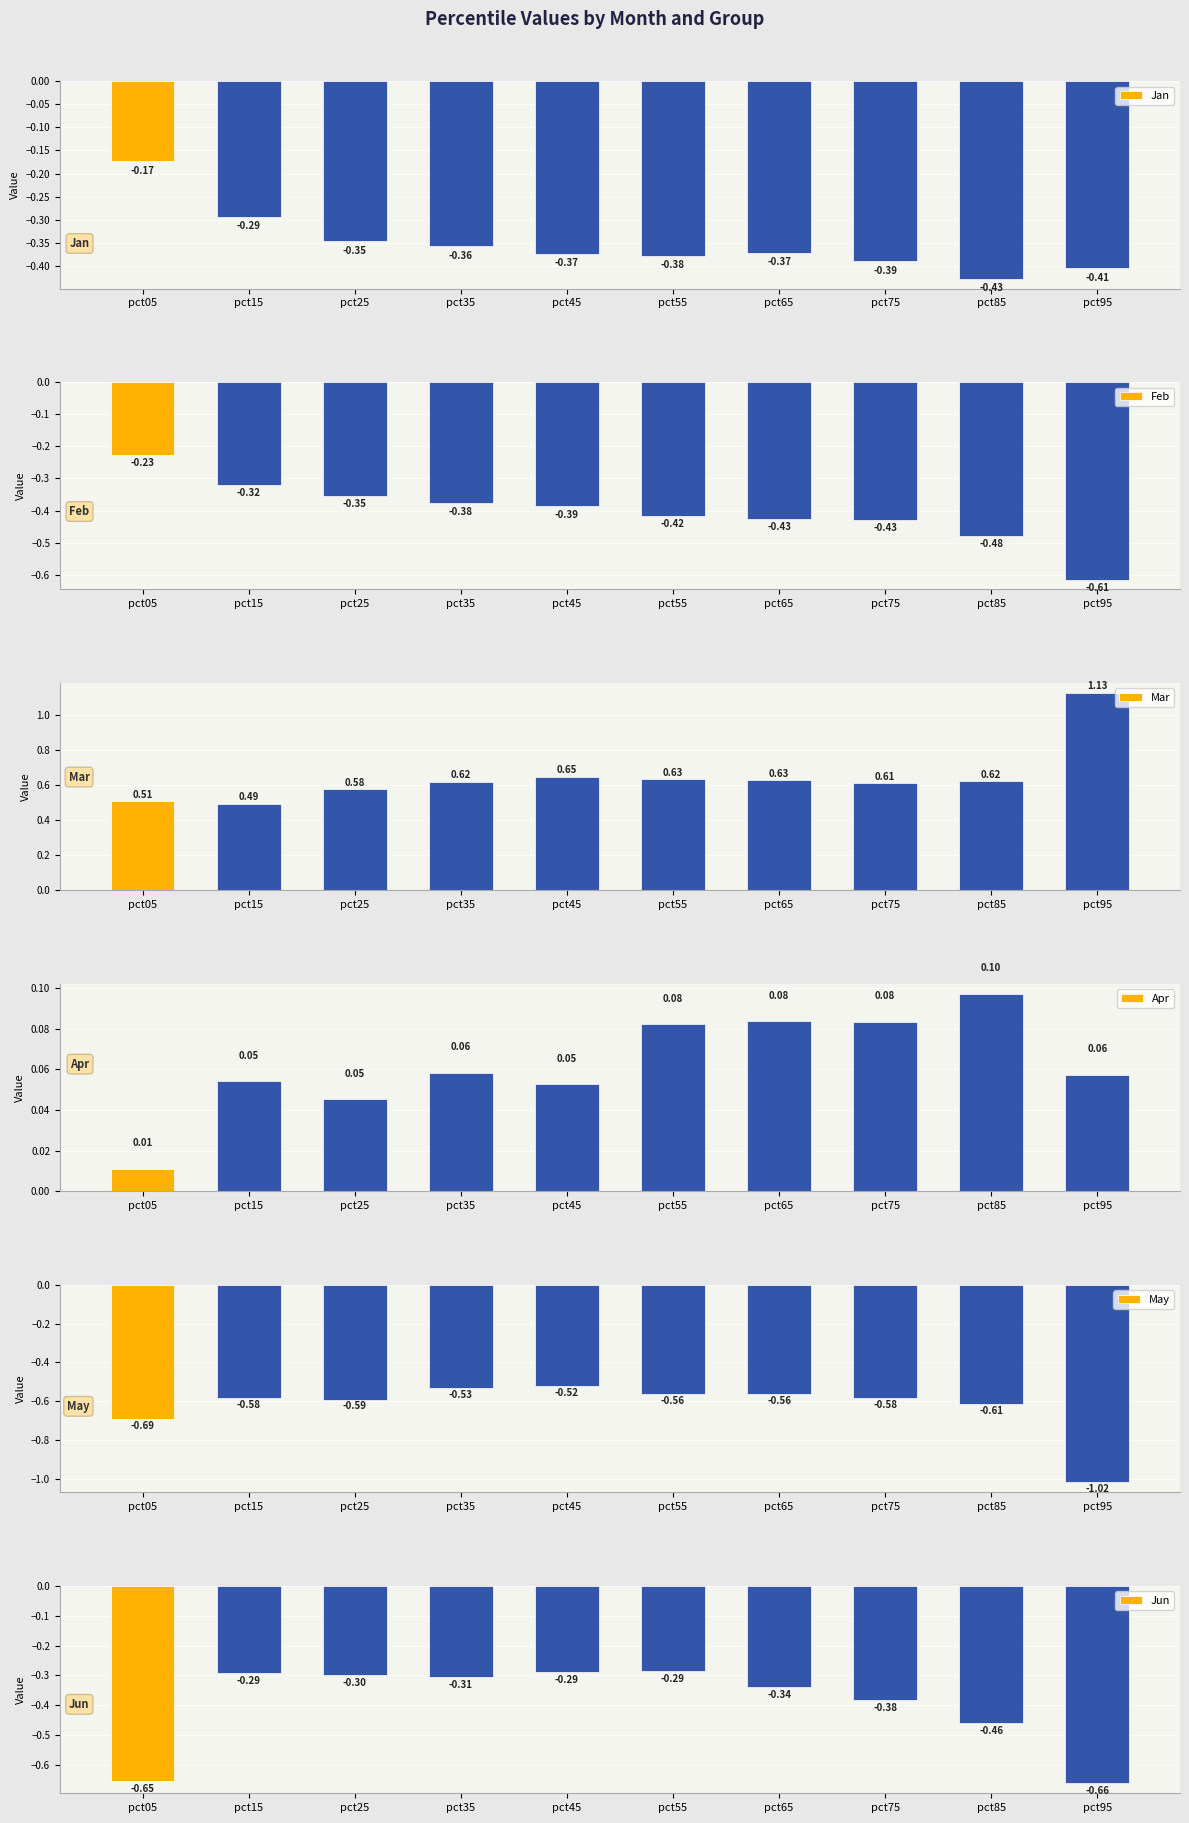

What is the difference between the highest and lowest values at pct05?

1.2